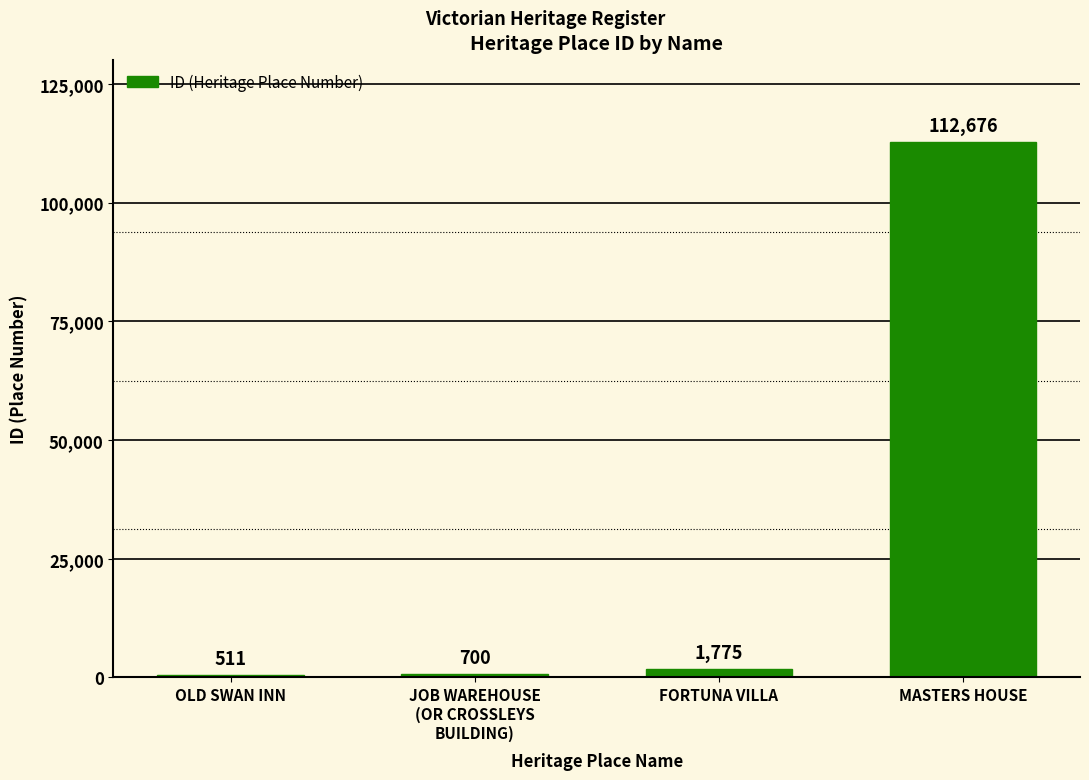

What is the value of the 3rd bar from the left?

1775